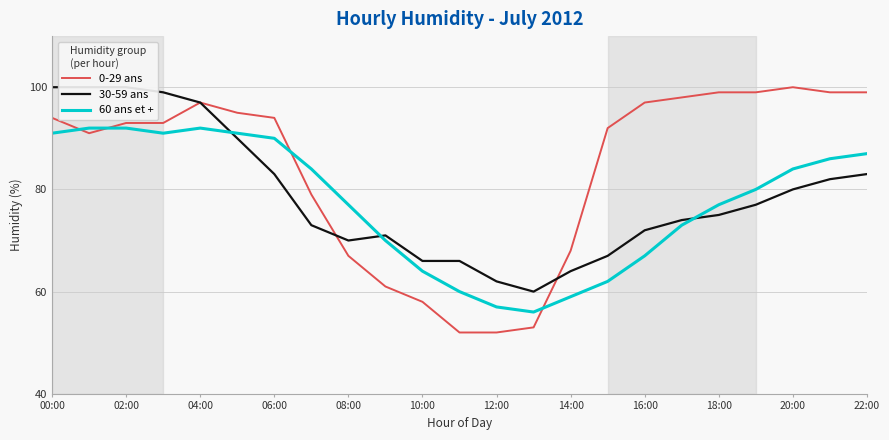

What is the approximate value of 0-29 ans at 16:00, to the nearest 10?

100